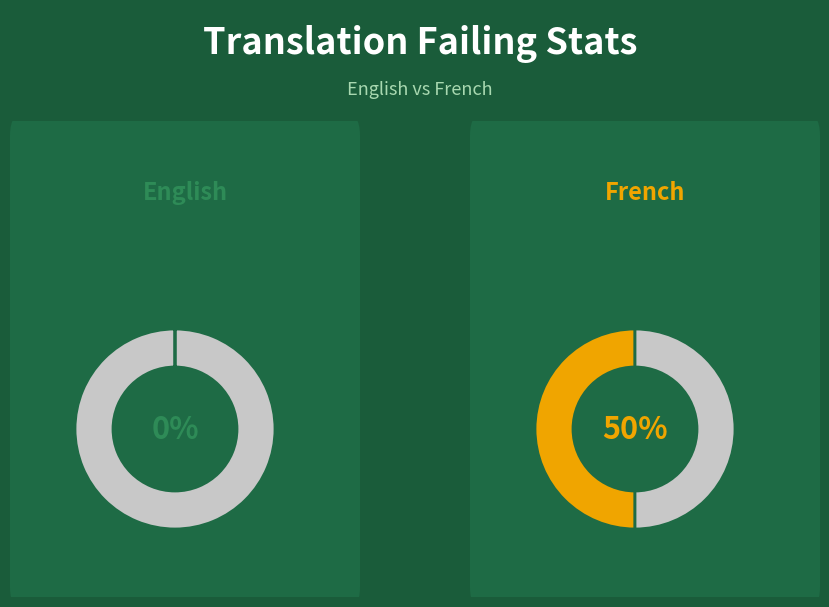

How many segments does this pie chart have?

2